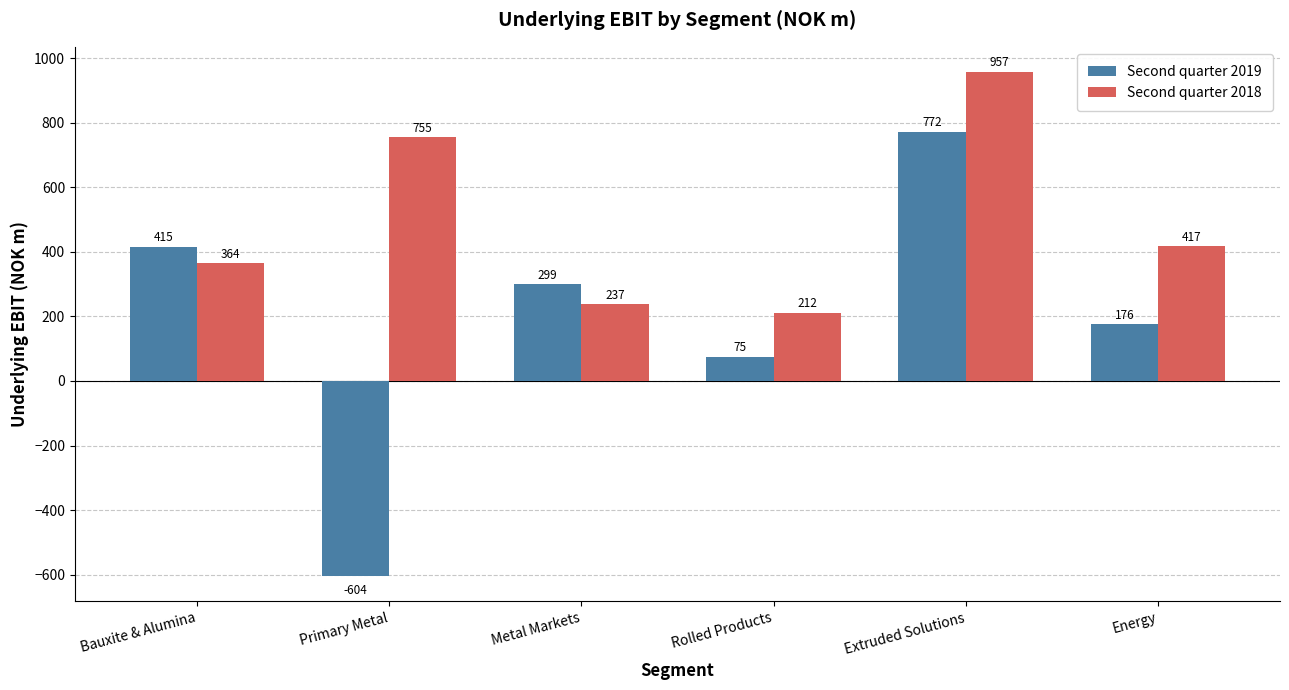

What is the total value across all series at Metal Markets?

536